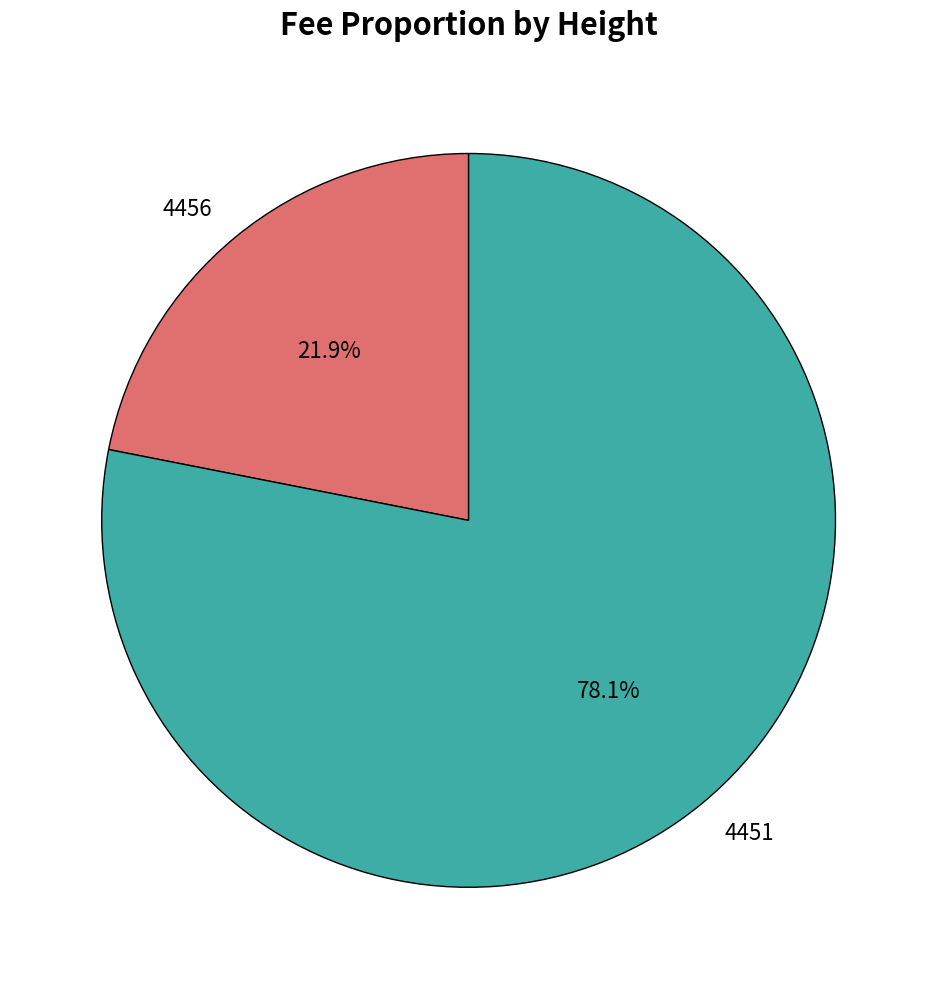

To the nearest percent, what percentage of the pie is 4451?

78%